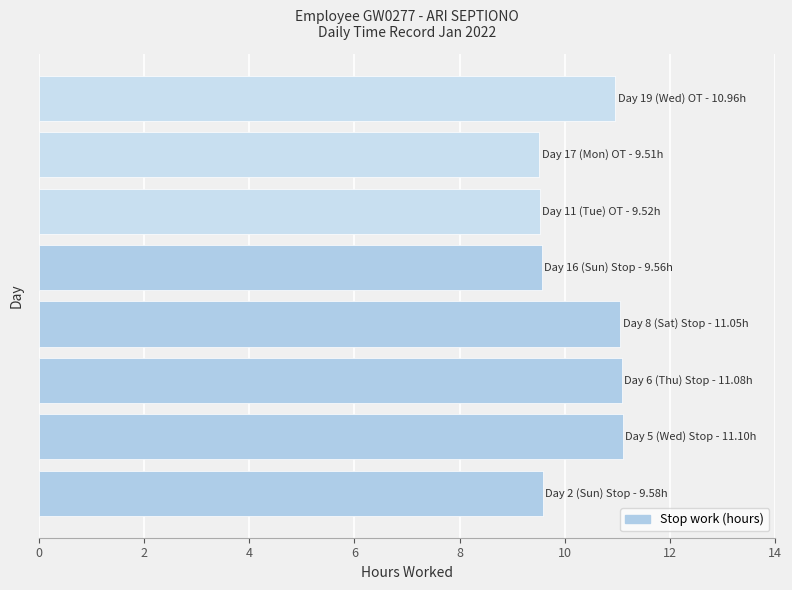

What is the smallest value displayed?

9.5